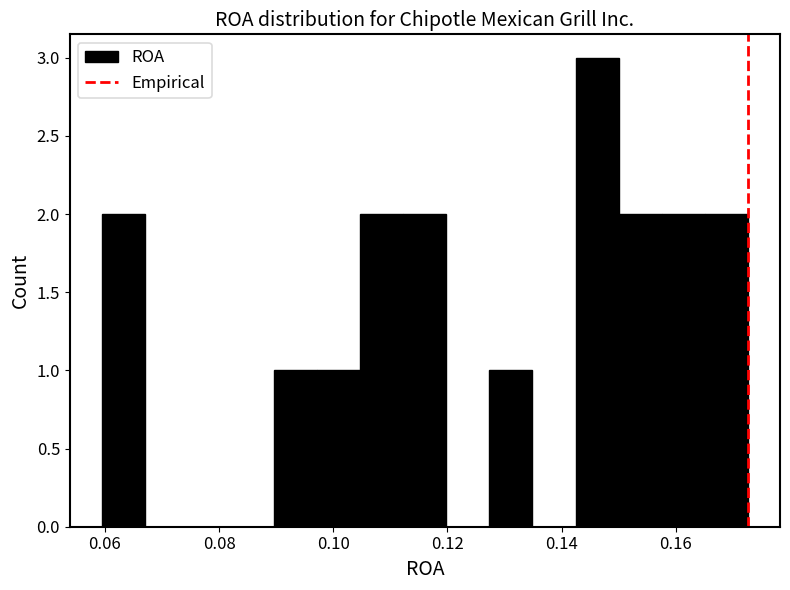

Read against the x-axis, roughly where is the centre of the tallest bar?

0.146